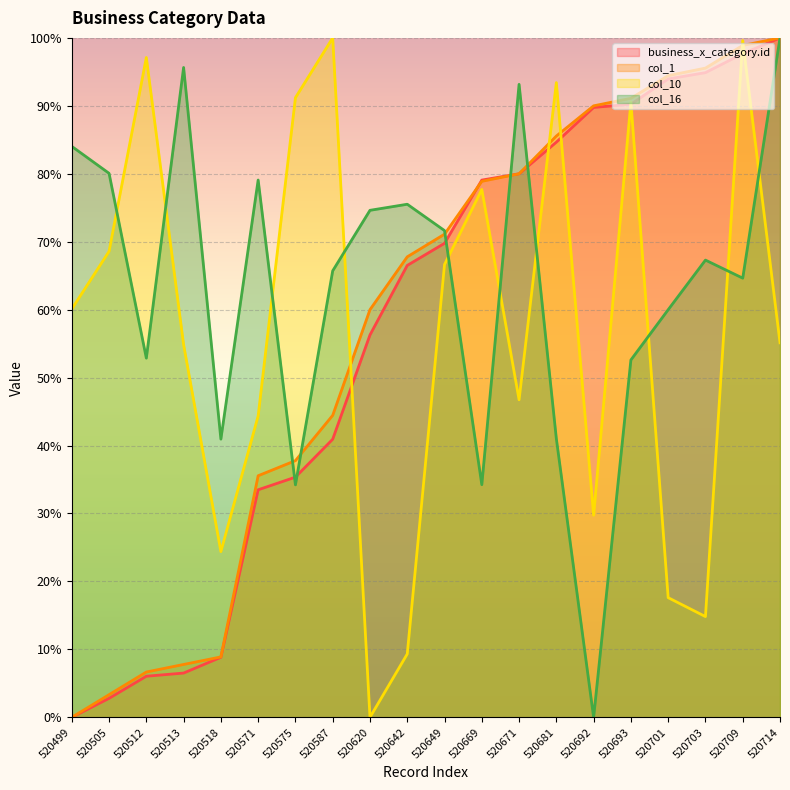

True or false: col_16 has more than 1 points higher than both neighbors.

True